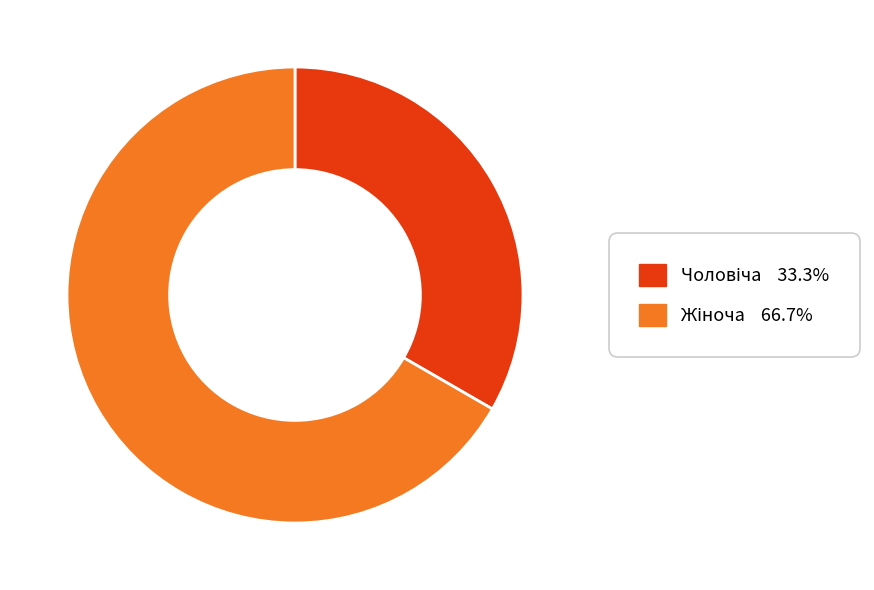

Does any single category account for the majority?

Yes